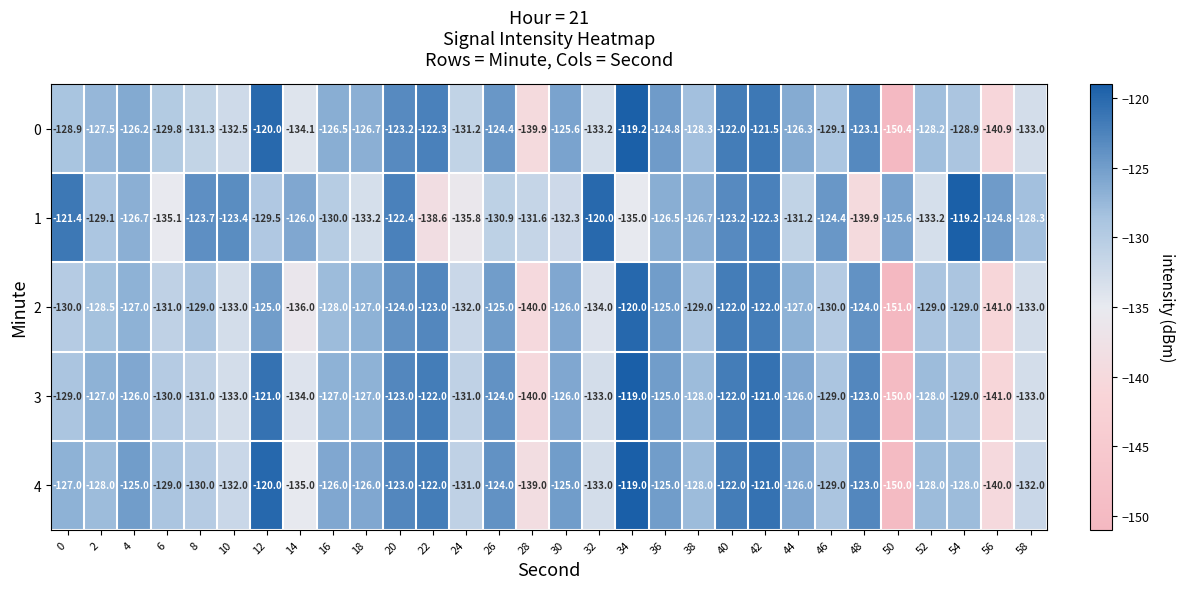

Between 28 and 38, which series saw the biggest shift?

3